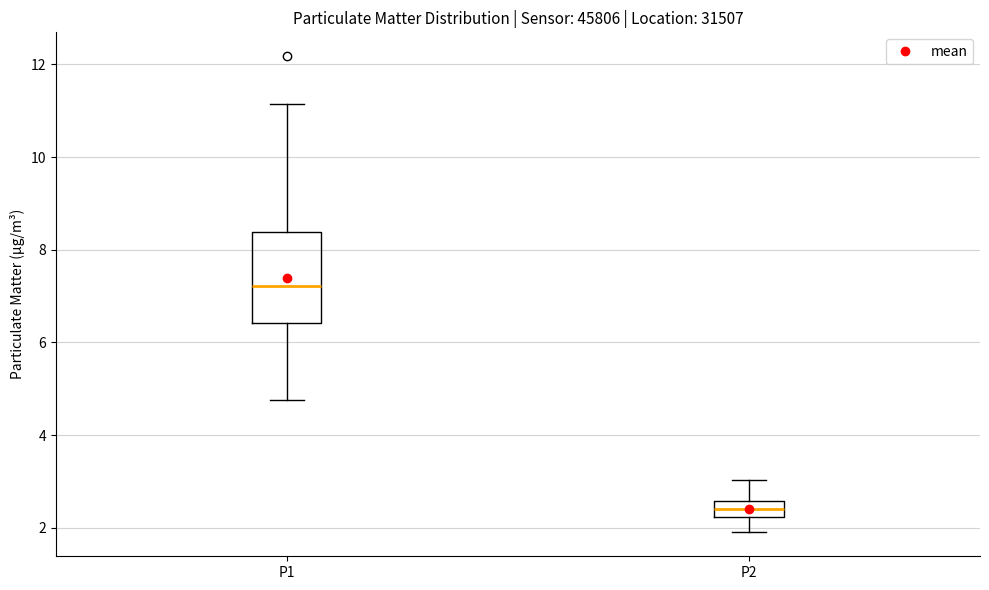

Reading left to right, transcribe this box plot: for each box, give where its median line is, the range the box spans, and where its two whiskers end, as read against the y-axis. The values are not printed on the chart, so give them approximately, as read against the axis.

P1: median 7.2, box 6.4 to 8.4, whiskers 4.8 to 11.2
P2: median 2.4, box 2.2 to 2.6, whiskers 2.0 to 3.0